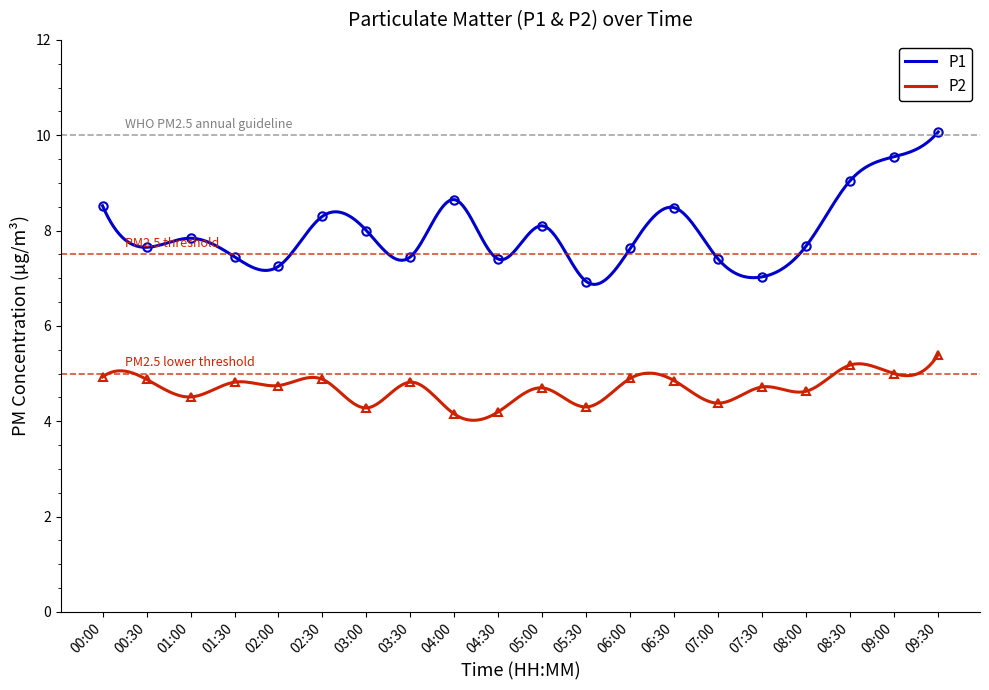

What are all the series names shown in the legend?

P1, P2